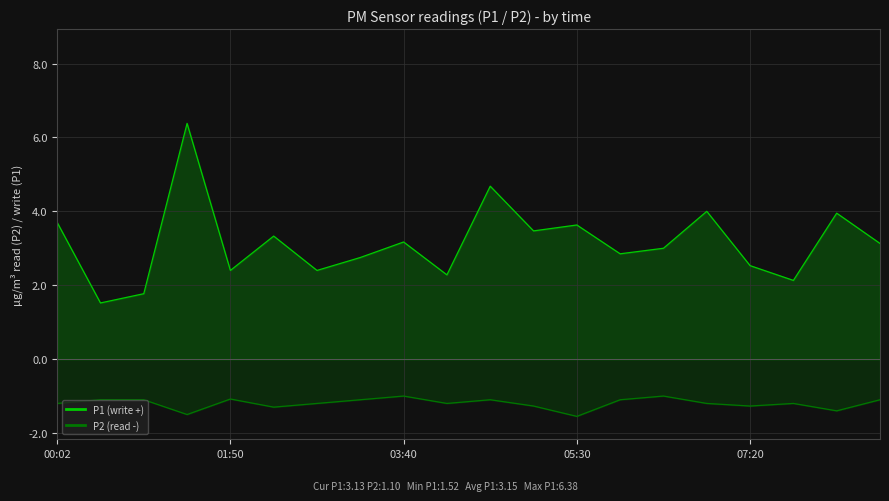

What is the total value across all series at 5?

2.0